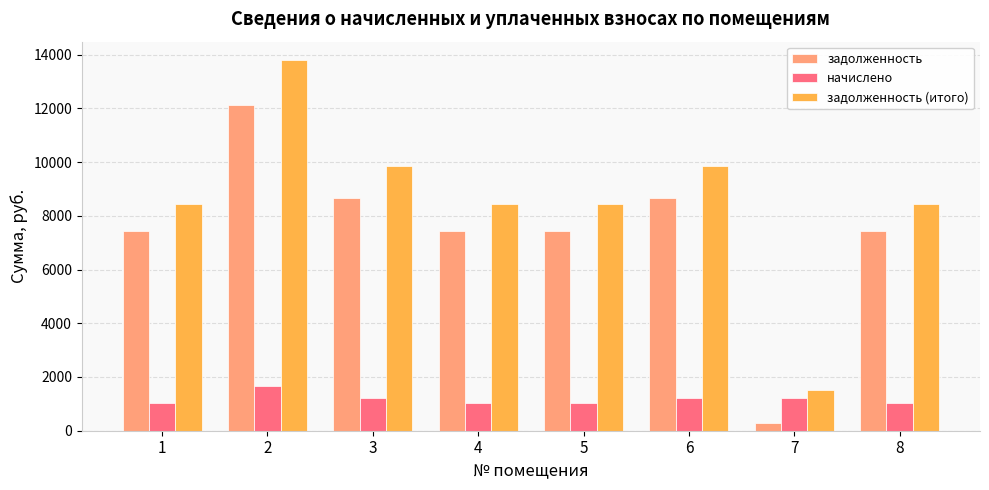

List the series in order of their overall mean, lowest first.

начислено, задолженность, задолженность (итого)